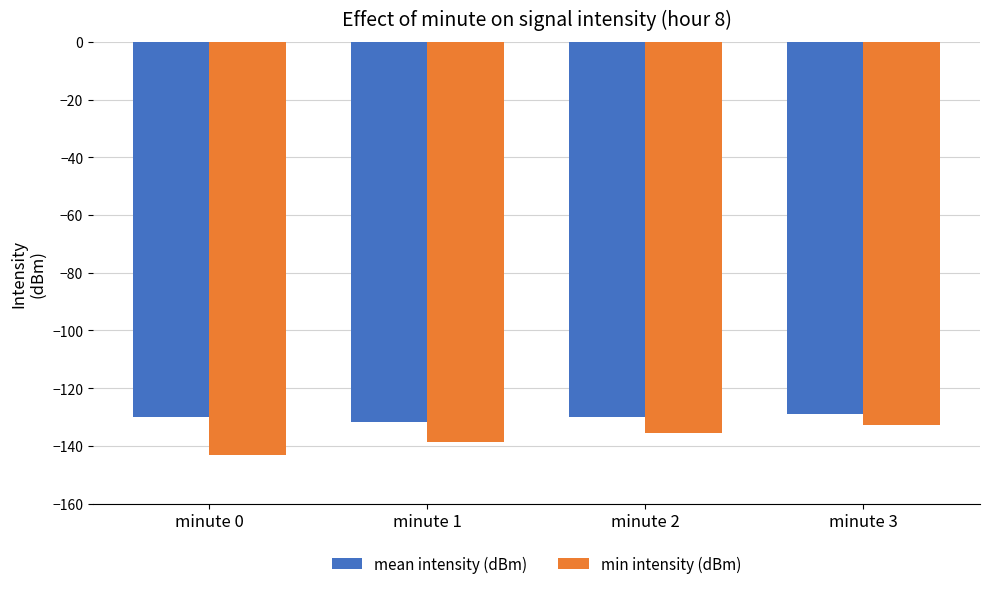

What are all the series names shown in the legend?

mean intensity (dBm), min intensity (dBm)